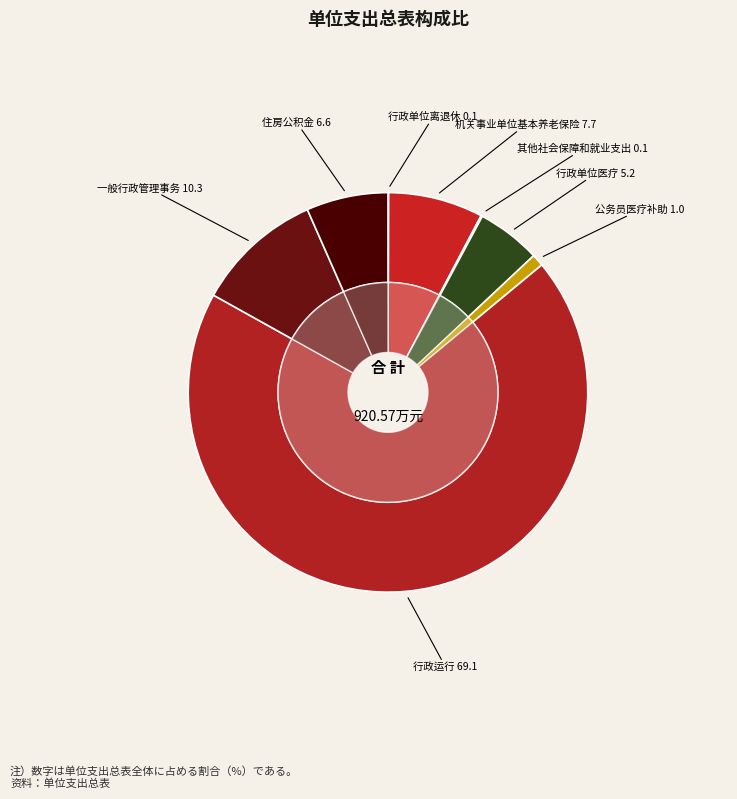

What is the smallest slice in the pie chart?

行政单位离退休